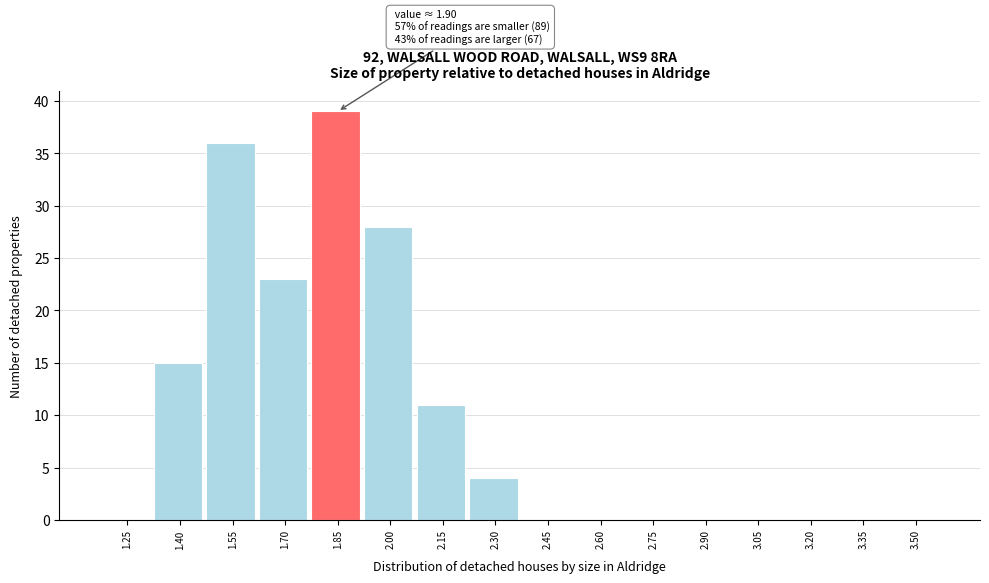

Reading left to right, what are all the values shown in this chart?

1.25=0	1.40=15	1.55=36	1.70=23	1.85=39	2.00=28	2.15=11	2.30=4	2.45=0	2.60=0	2.75=0	2.90=0	3.05=0	3.20=0	3.35=0	3.50=0